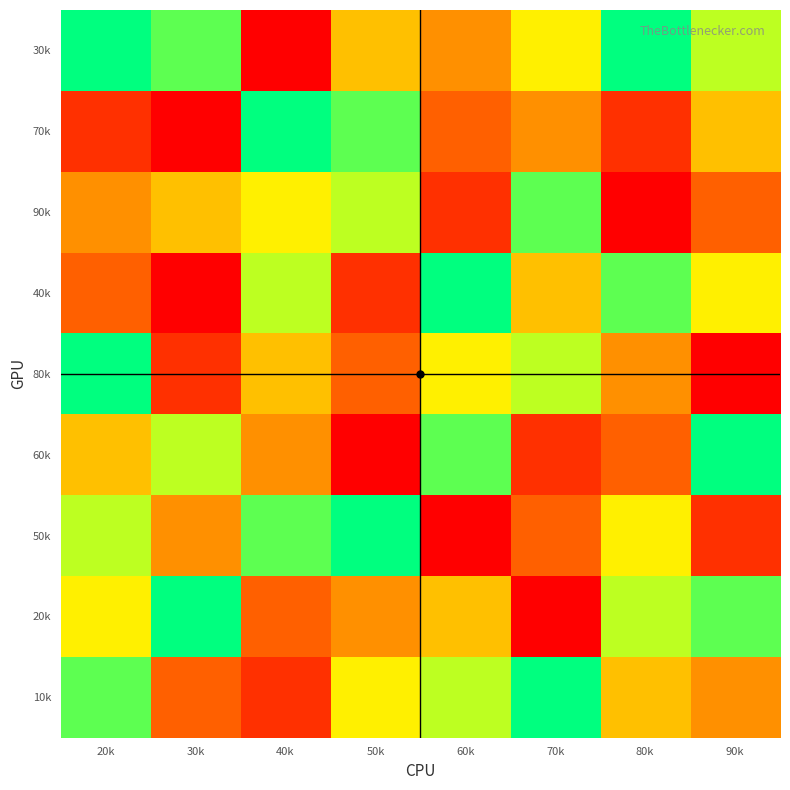

At 60k, list the series in order from largest to smallest.

40k, 60k, 10k, 80k, 20k, 30k, 70k, 90k, 50k